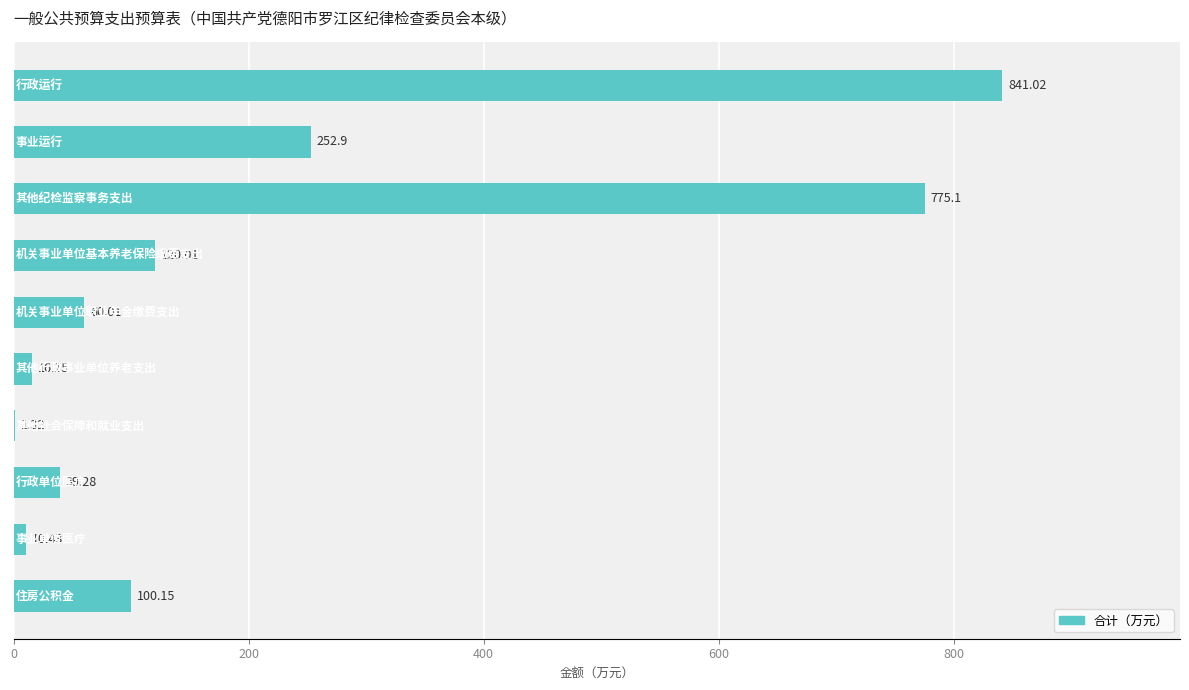

What is the sum of all values?

2216.4